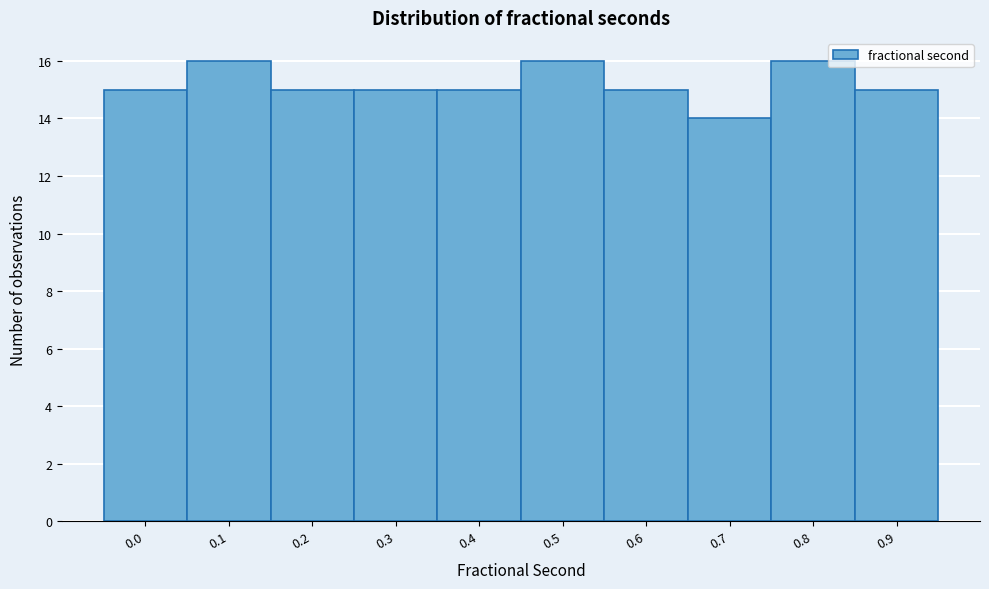

Reading left to right, extract all data points from this chart.

0.0=15	0.1=16	0.2=15	0.3=15	0.4=15	0.5=16	0.6=15	0.7=14	0.8=16	0.9=15